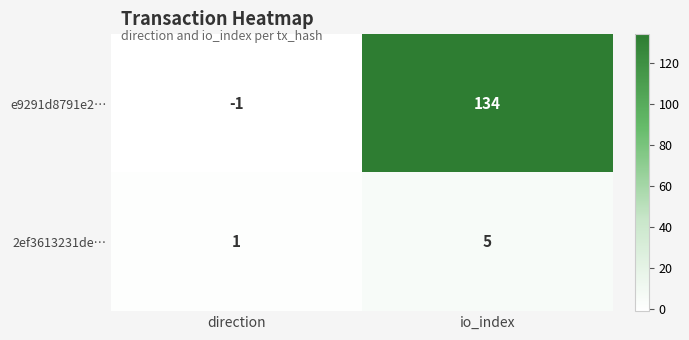

Reading left to right, what are all the values shown in this chart?

e9291d8791e2…: direction=-1	io_index=134
2ef3613231de…: direction=1	io_index=5